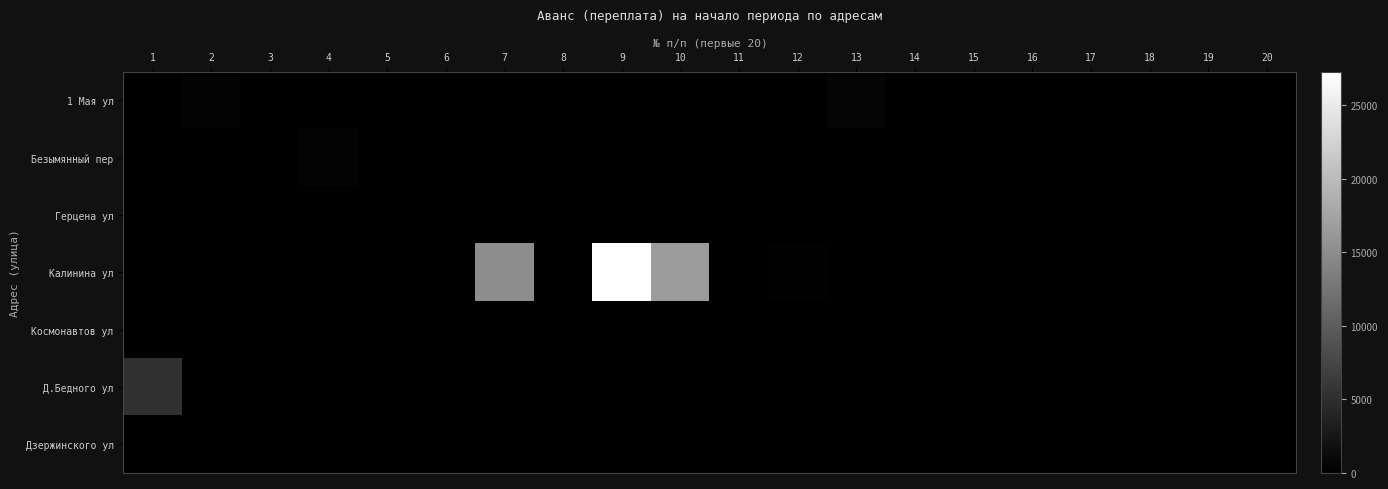

Which label corresponds to the largest value in the chart?

9